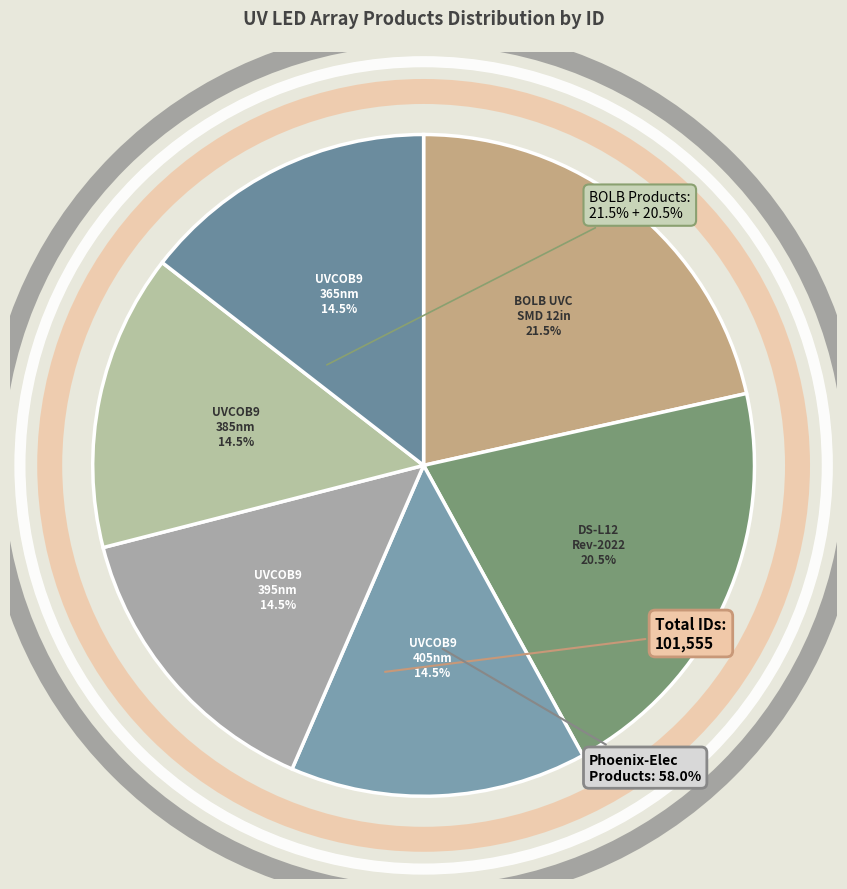

Is there any slice that represents more than half of the pie?

No